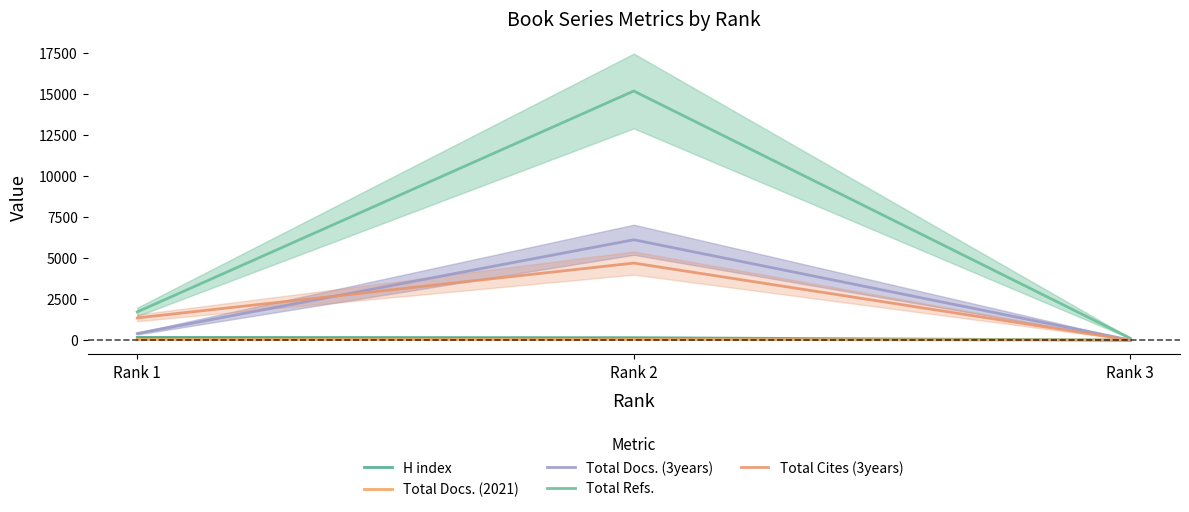

What is the difference between the maximum and minimum values in the Total Cites (3years) series?

4689